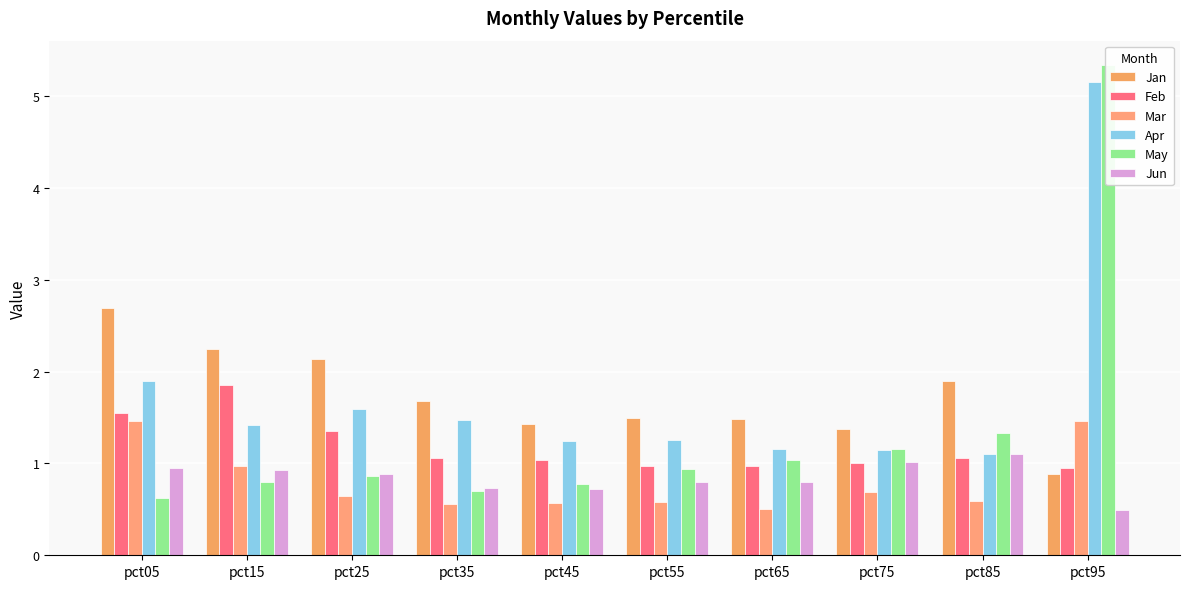

What are all the series names shown in the legend?

Jan, Feb, Mar, Apr, May, Jun